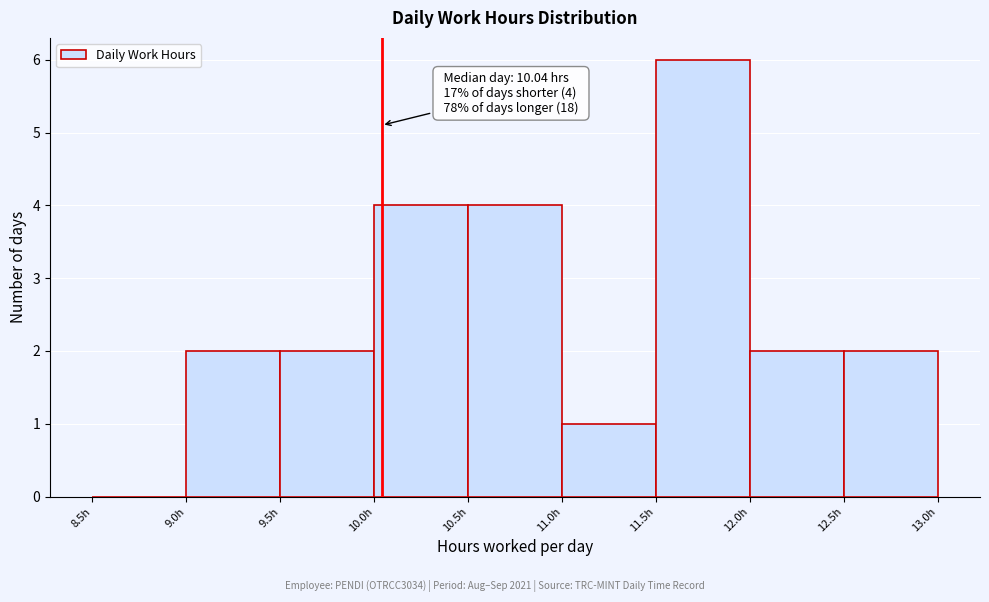

Which range on the x-axis has the tallest bar?

11.5 to 12.0